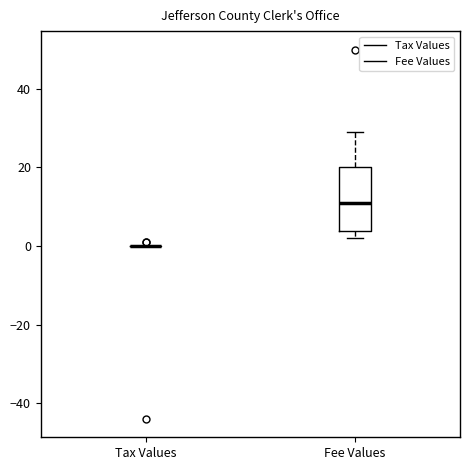

Which box is the tallest, from its lower edge to its upper edge?

Fee Values